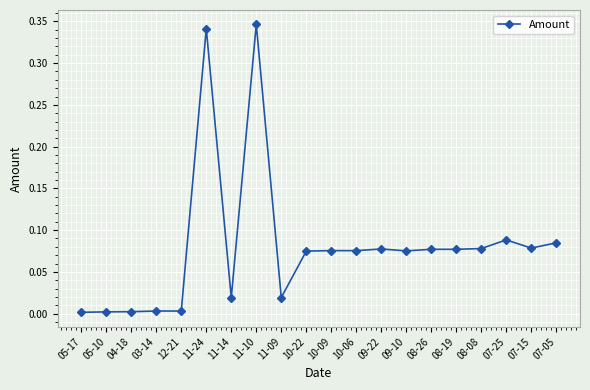

What is the label of the 11th point from the right?

10-22